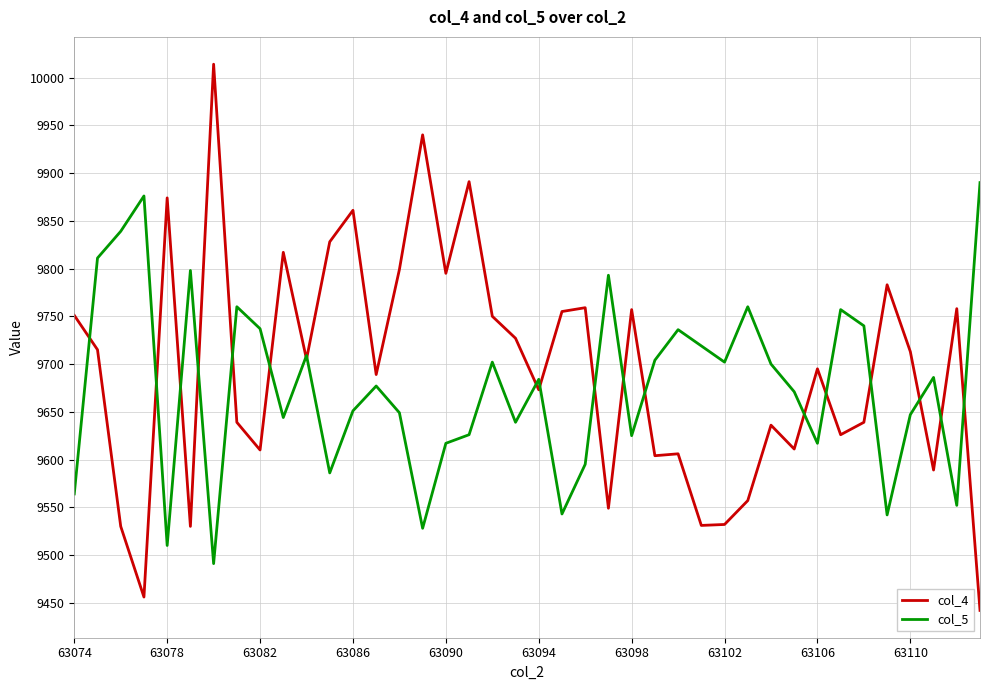

What is the smallest value displayed?

9442